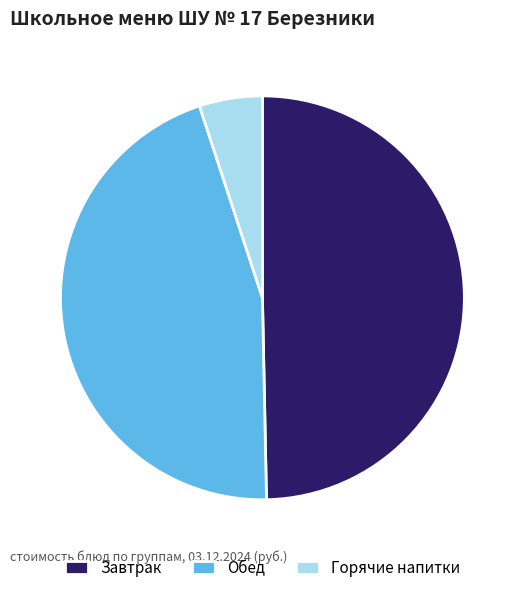

How many slices are in this pie chart?

3